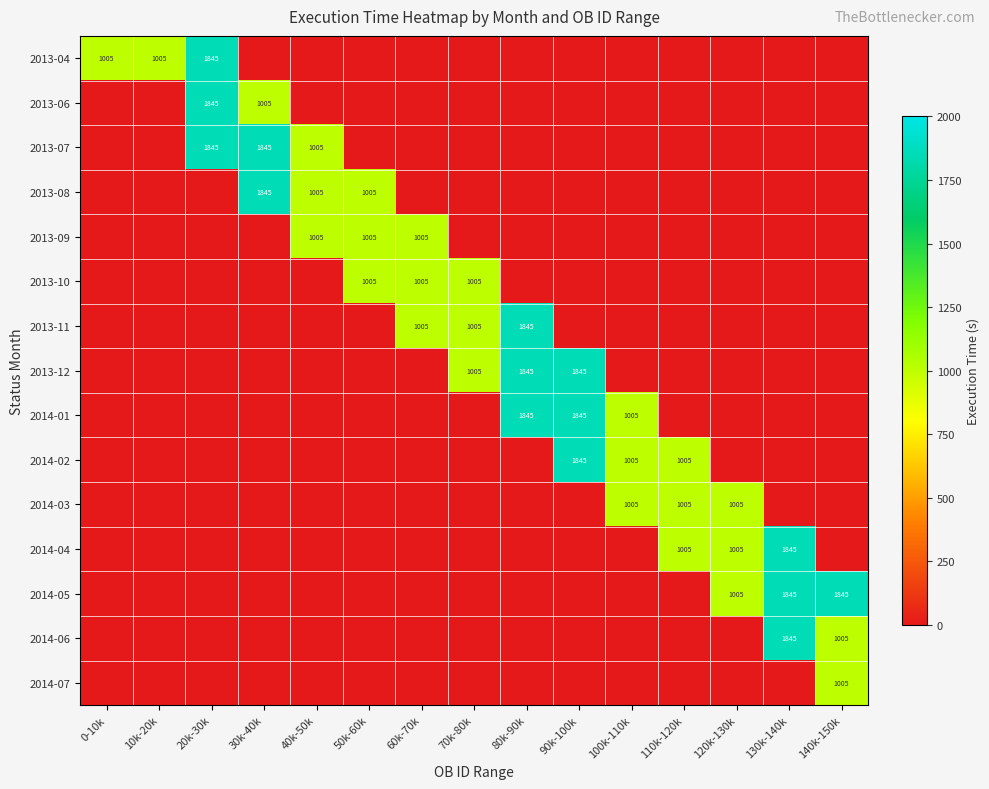

True or false: 2014-01 has a value of 876 at 80k-90k.

False